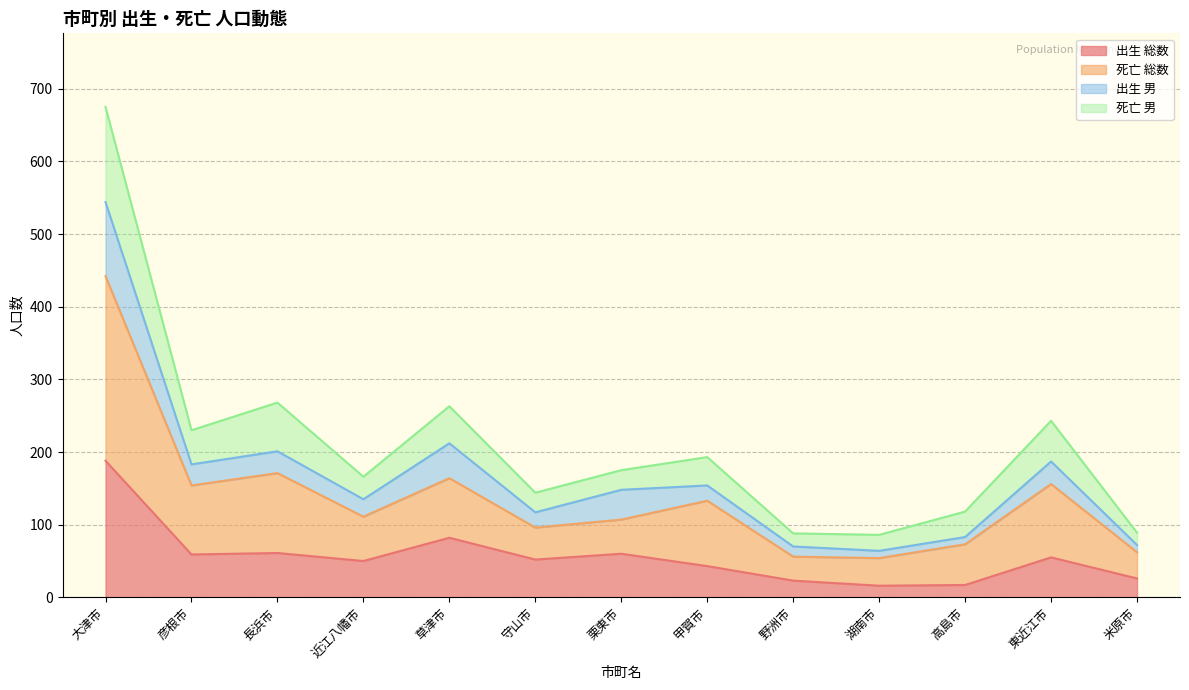

How many interior local peaks does the 死亡 総数 series have?

4